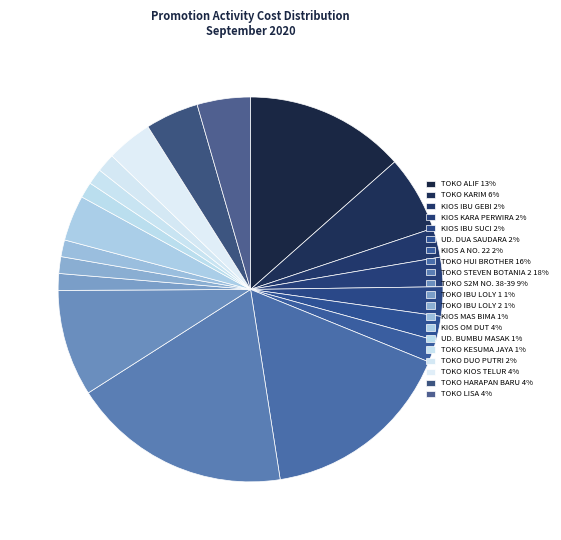

Count the number of slices in the pie.

20